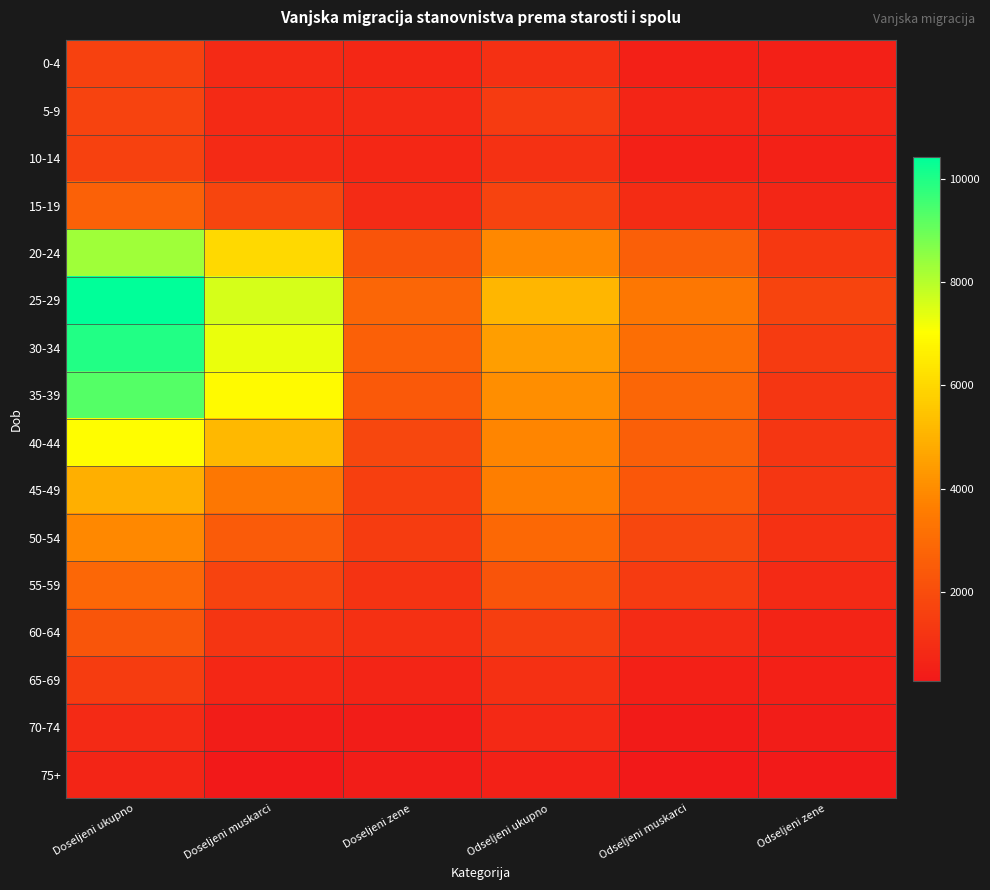

At how many categories does at least one series exceed 2378?

5